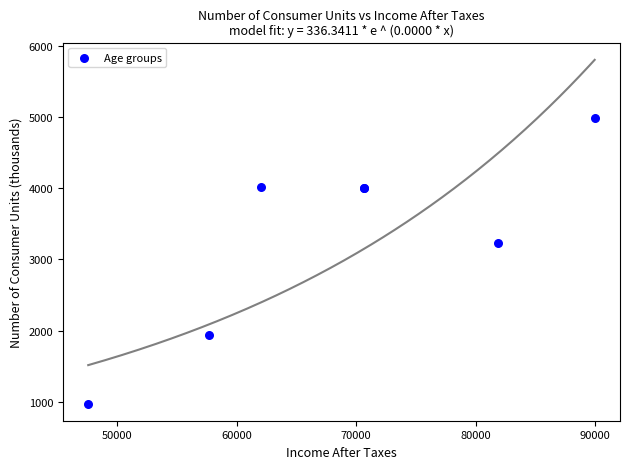

What Y value in the scatter plot is closest to 2979?

3232